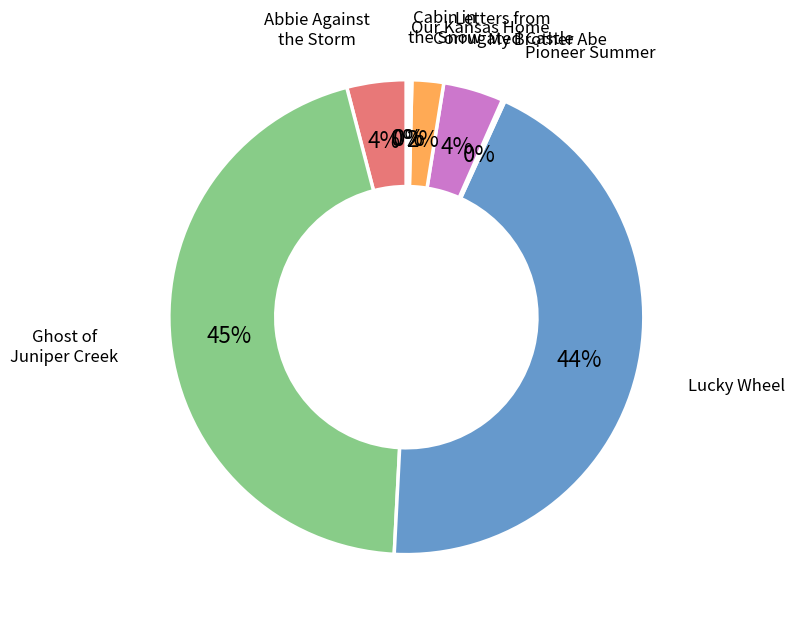

Is there any slice that represents more than half of the pie?

No